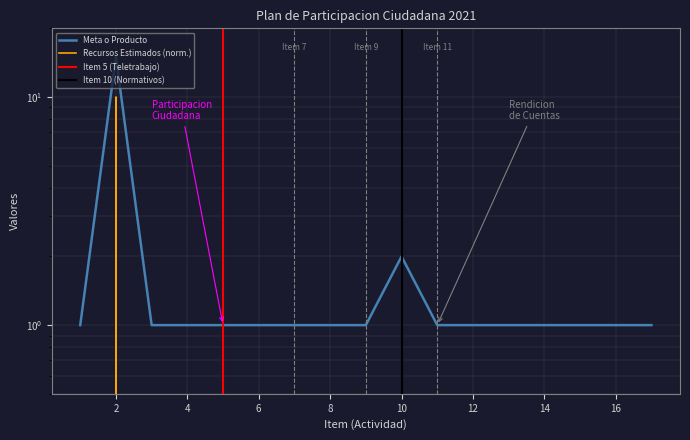

Is it true that the value at 11 is 1?

True